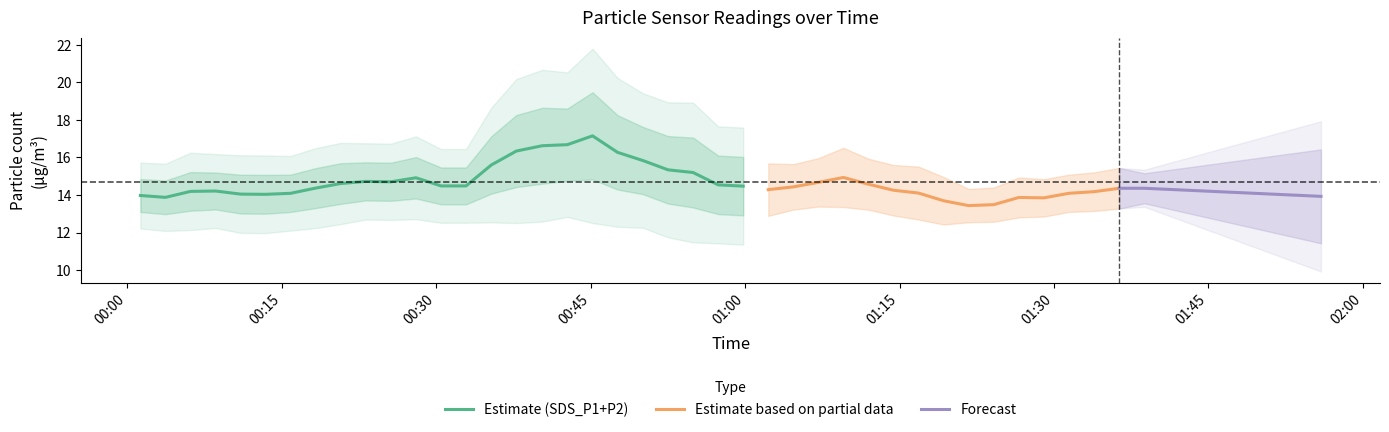

True or false: SDS_P2 has a value of 6.1 at 8.

False